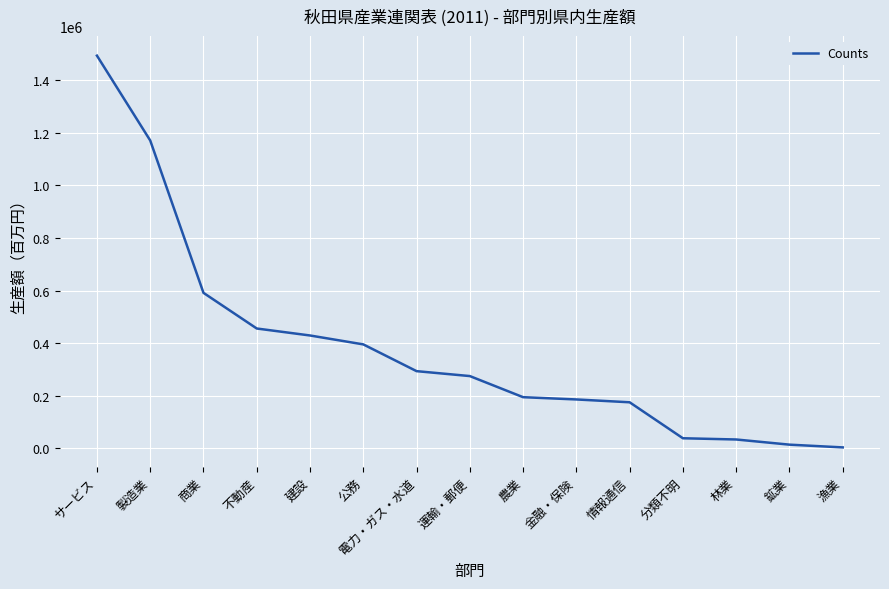

What is the difference between the values at 建設 and 情報通信?

253819